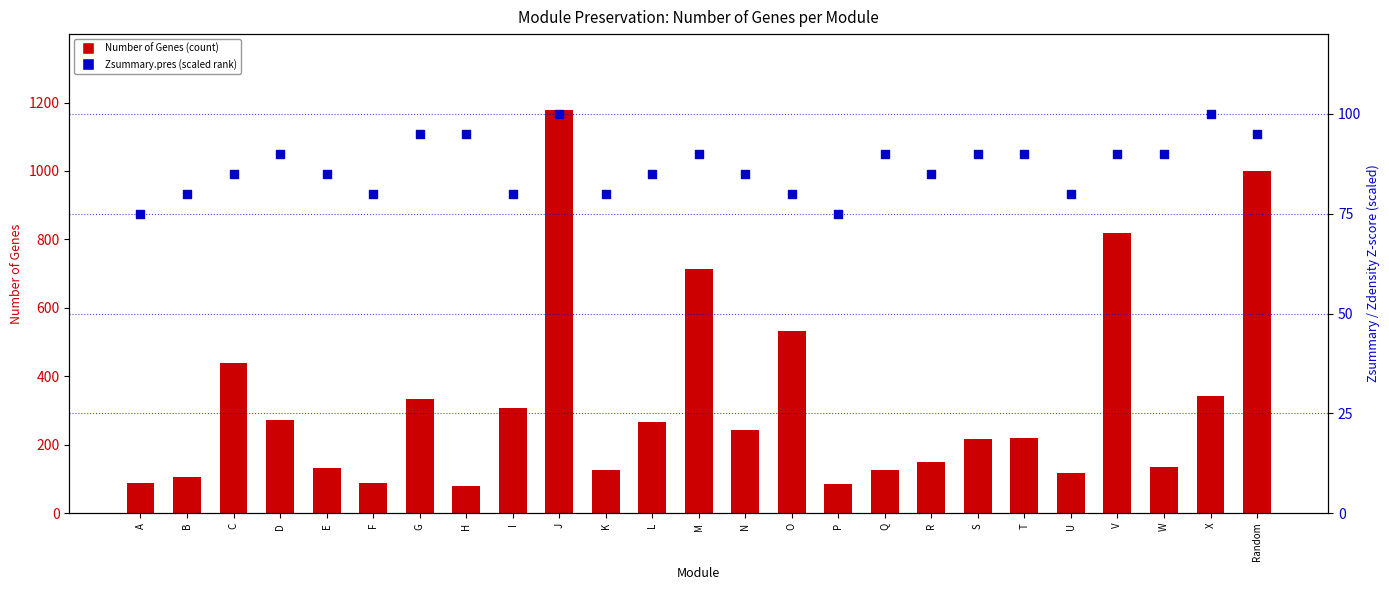

Which series reaches the maximum Y coordinate?

Number of Genes